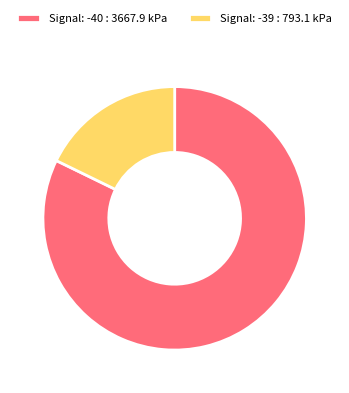

Is it true that Signal: -39 : 793.1 kPa is 10% of the pie?

False